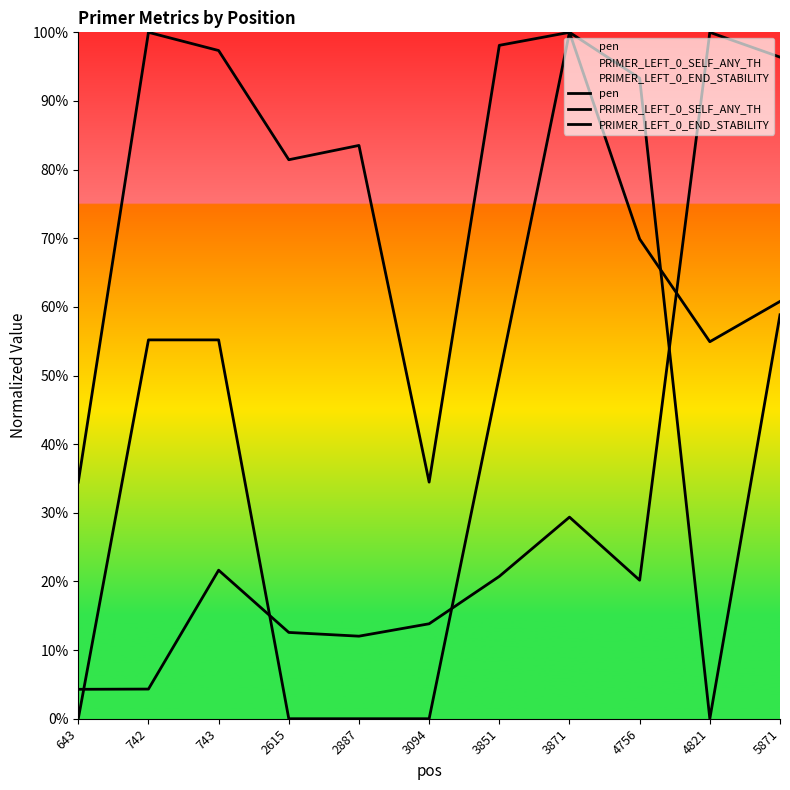

True or false: PRIMER_LEFT_0_SELF_ANY_TH has more than 0 interior local peaks.

True